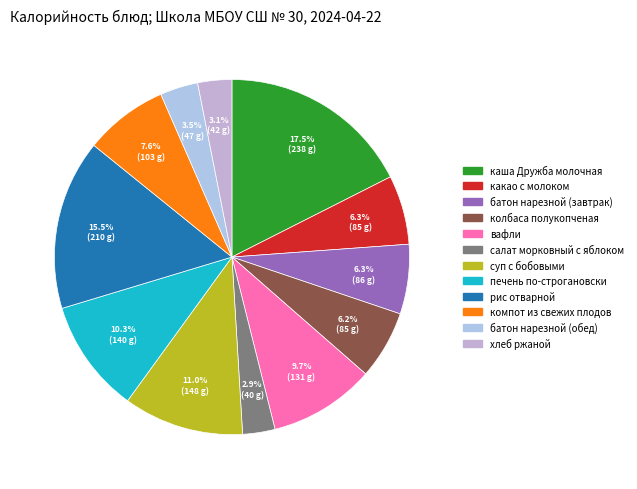

Do батон нарезной (завтрак) and батон нарезной (обед) together represent more than half of the pie?

No